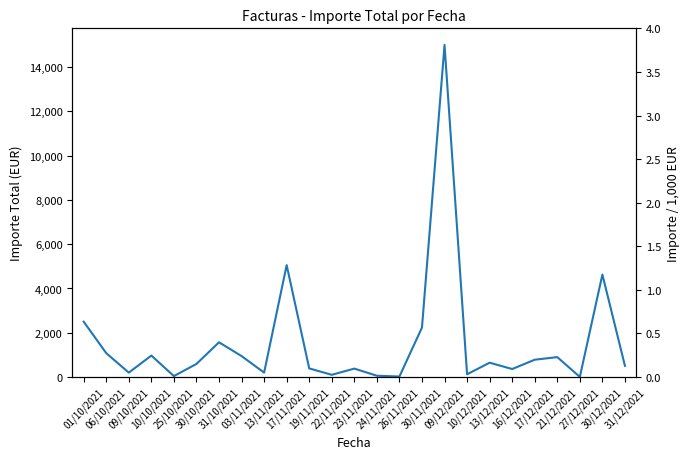

What is the average value?

1572.7